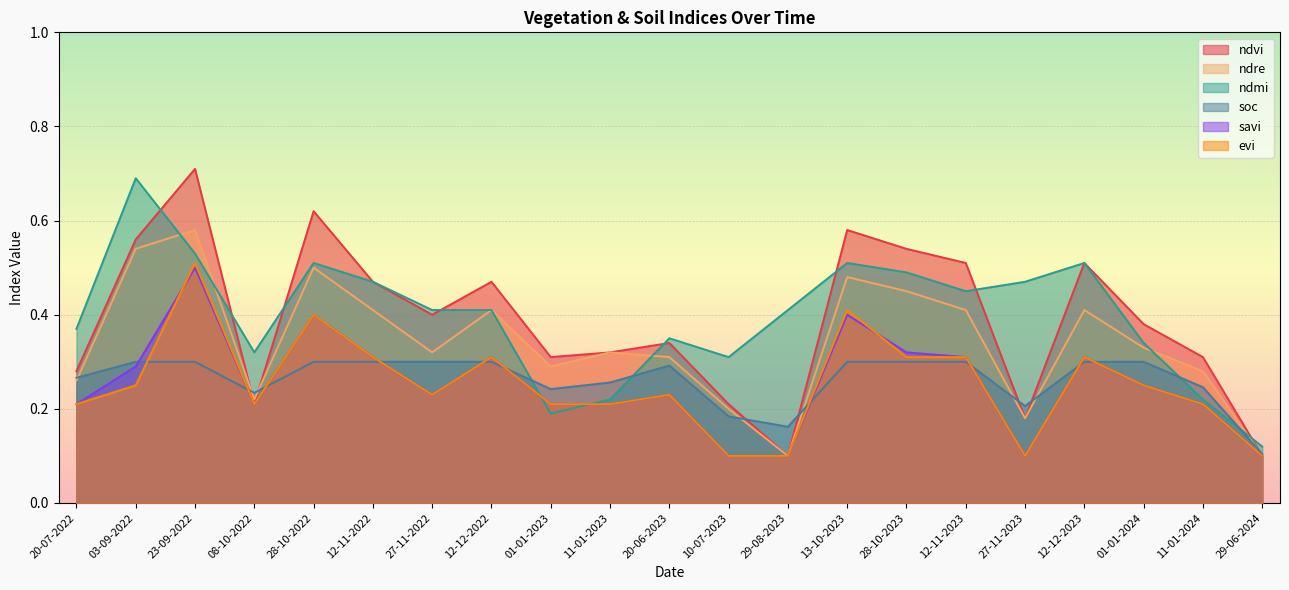

At how many categories does at least one series exceed 0?

21